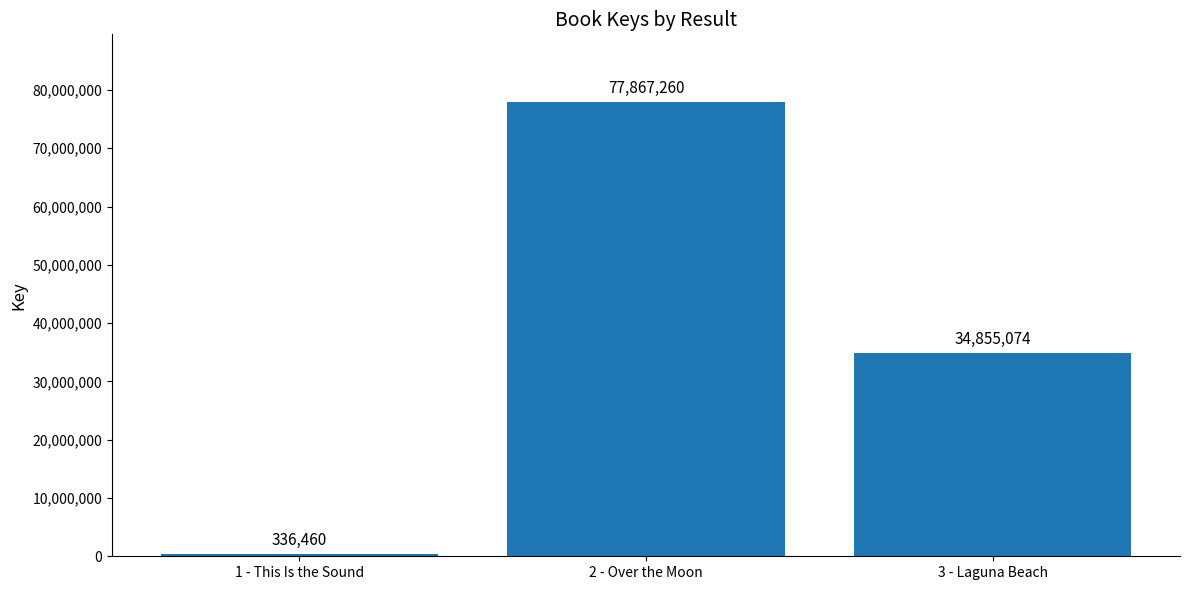

What is the minimum value shown in the chart?

336460